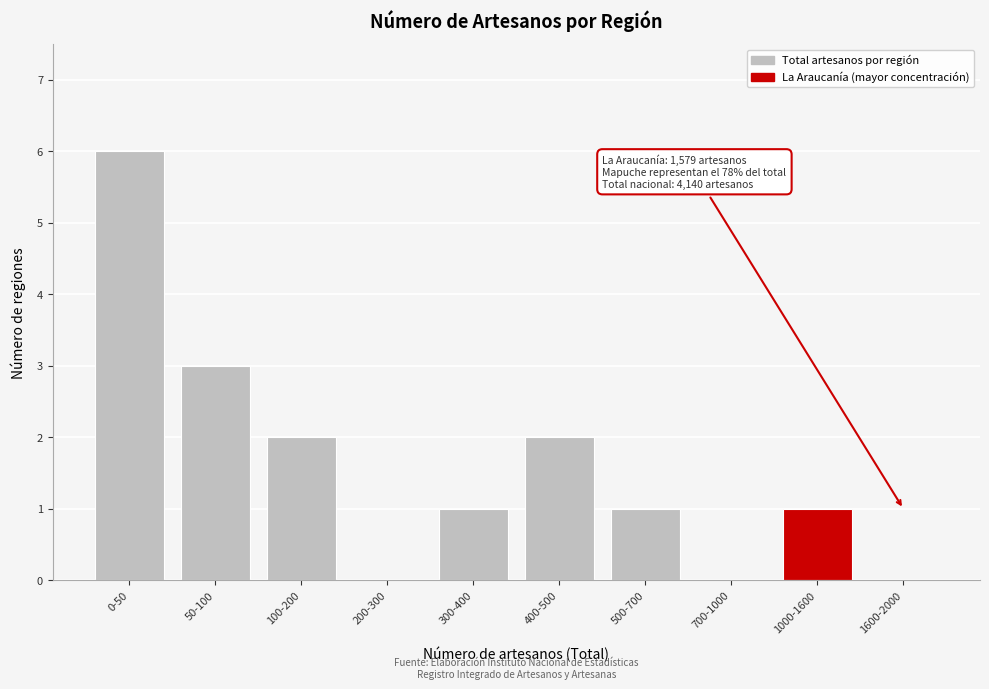

Reading left to right, extract all data points from this chart.

0-50=6	50-100=3	100-200=2	200-300=0	300-400=1	400-500=2	500-700=1	700-1000=0	1000-1600=1	1600-2000=0